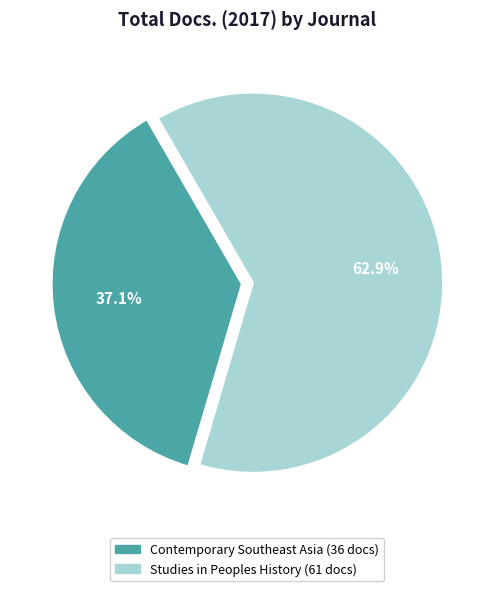

The Contemporary Southeast Asia slice represents 37% of the pie. True or false?

True